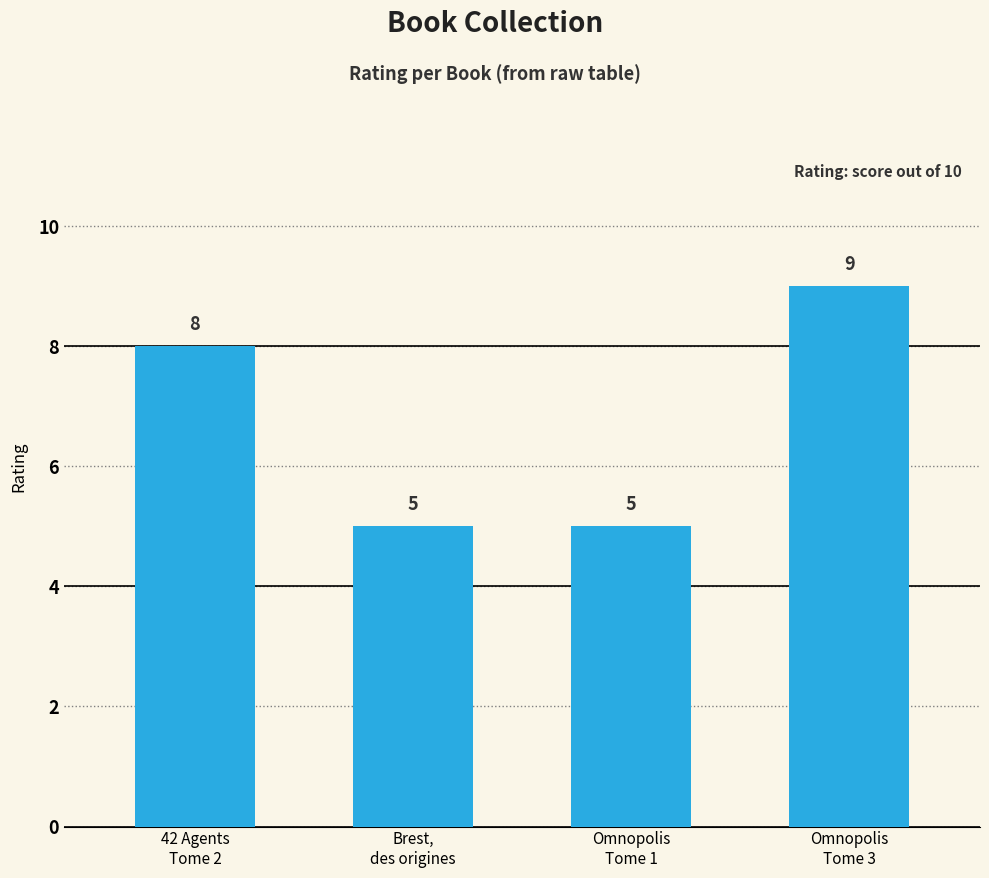

What is the sum of the values at Brest,
des origines and Omnopolis
Tome 1?

10